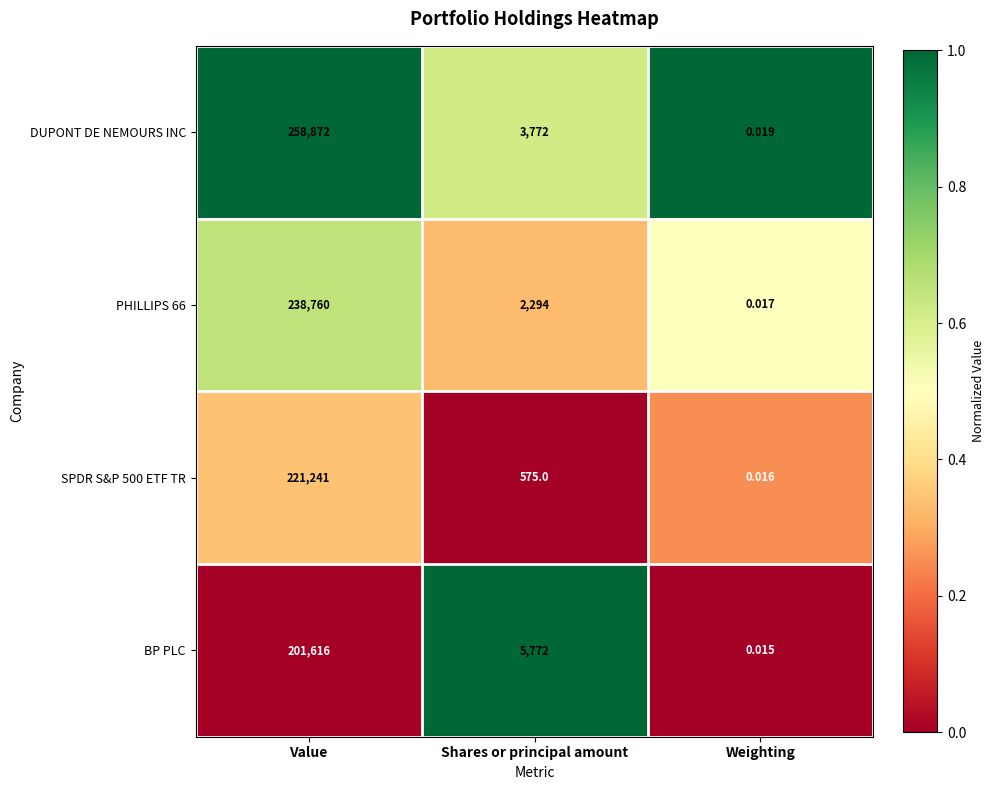

Which series has the widest spread of values?

DUPONT DE NEMOURS INC